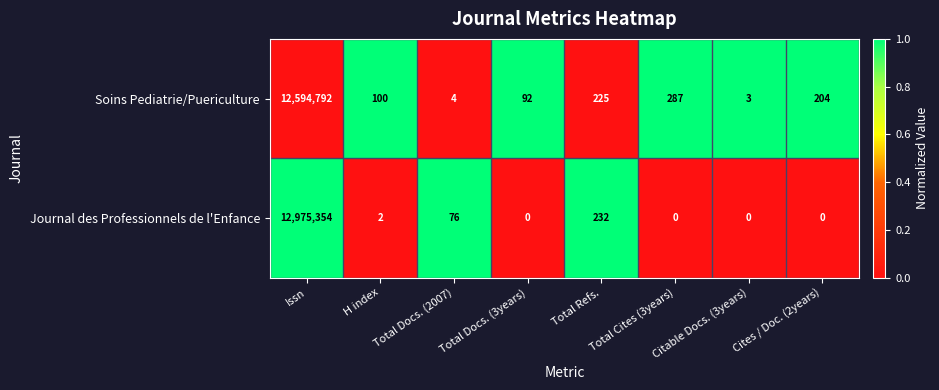

Which series has the widest spread of values?

Journal des Professionnels de l'Enfance